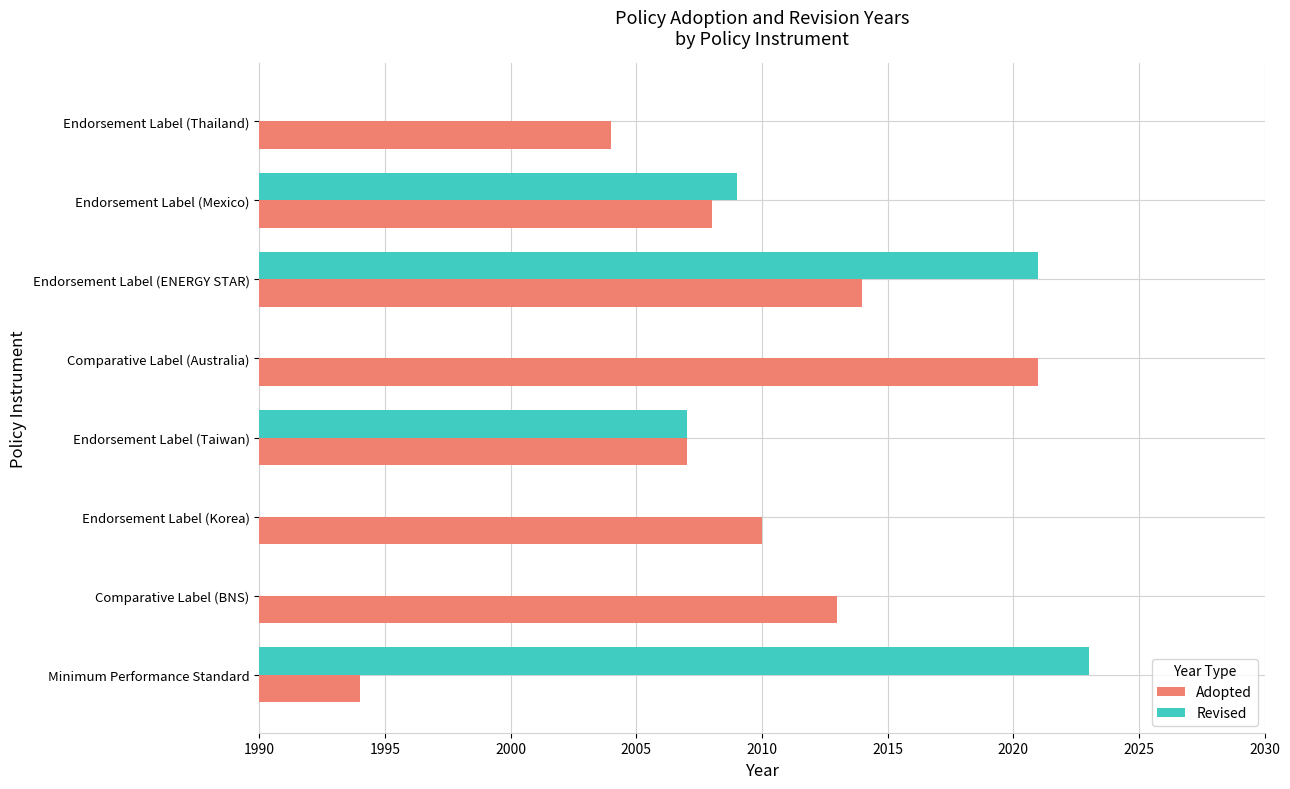

Is it true that Revised equals 721 at Endorsement Label (Korea)?

False